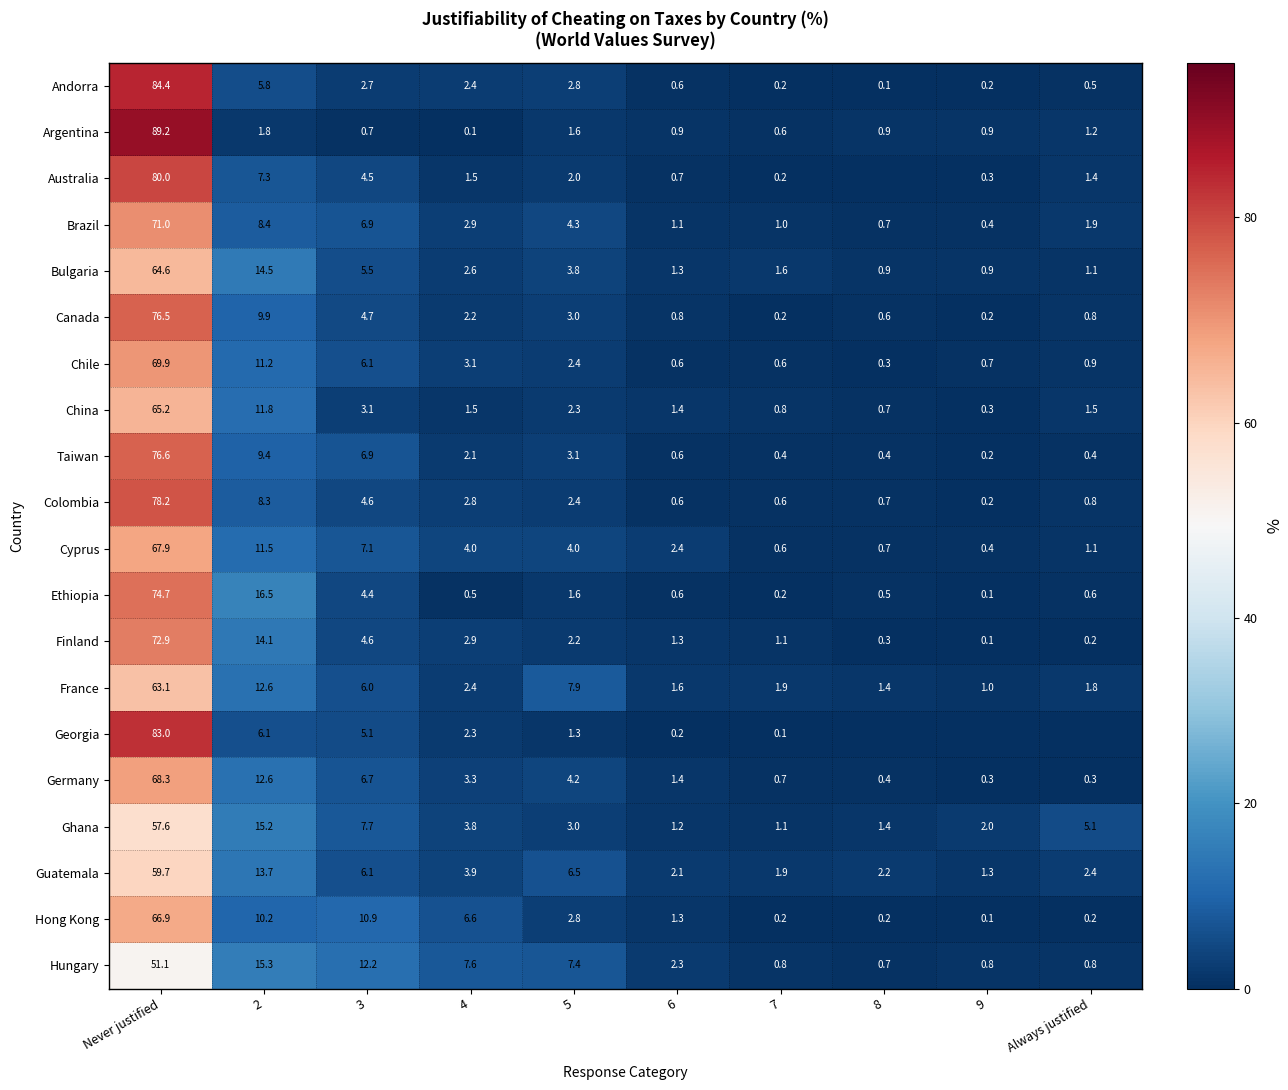

What is the difference between the maximum and second lowest values in the Chile series?

69.3